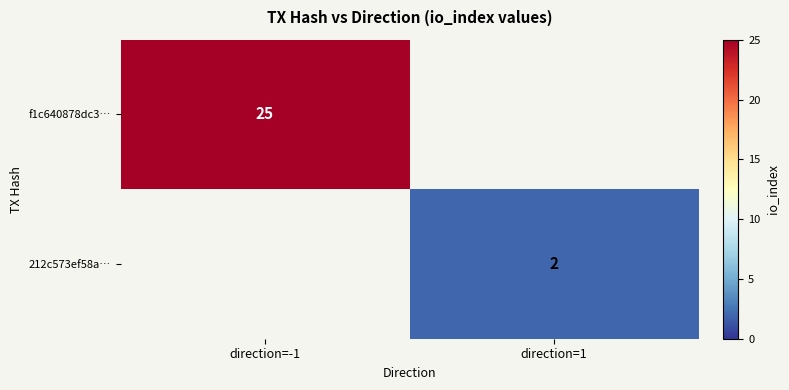

At which category is the sum across all series the highest?

direction=-1